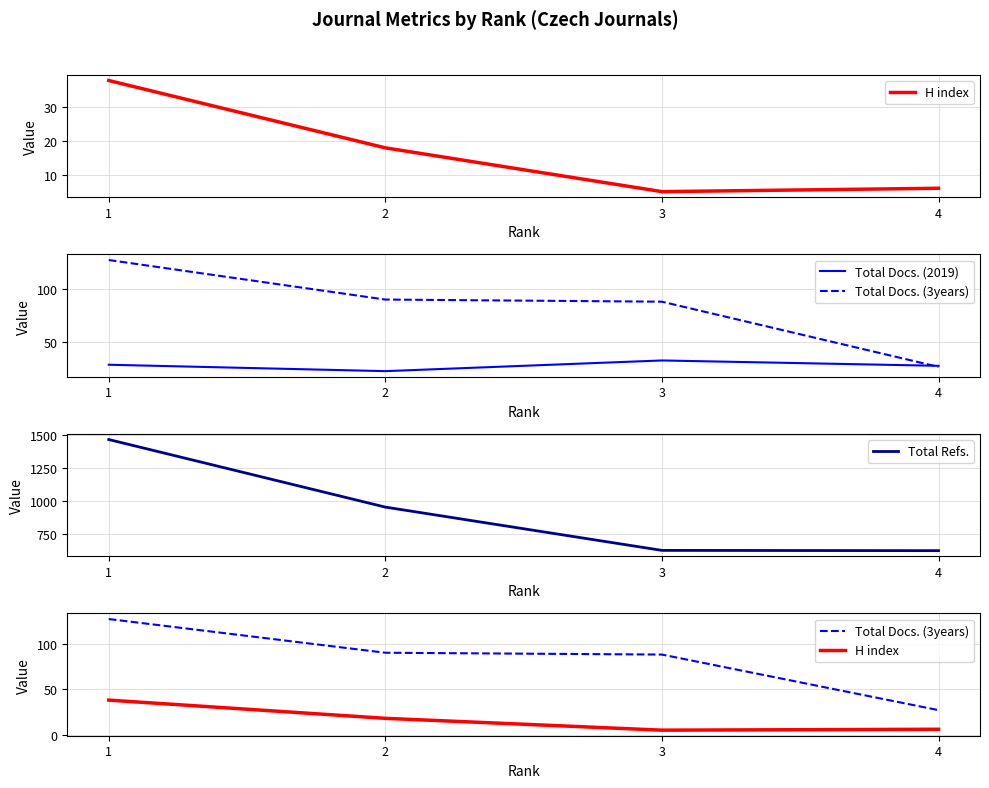

How many values in the Total Docs. (3years) series are below 90?

2